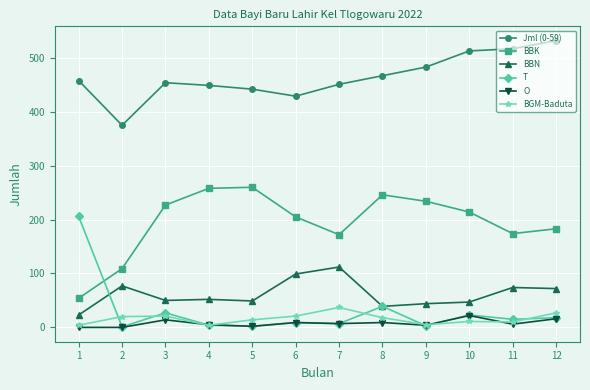

What is the average value of the BBK series?

195